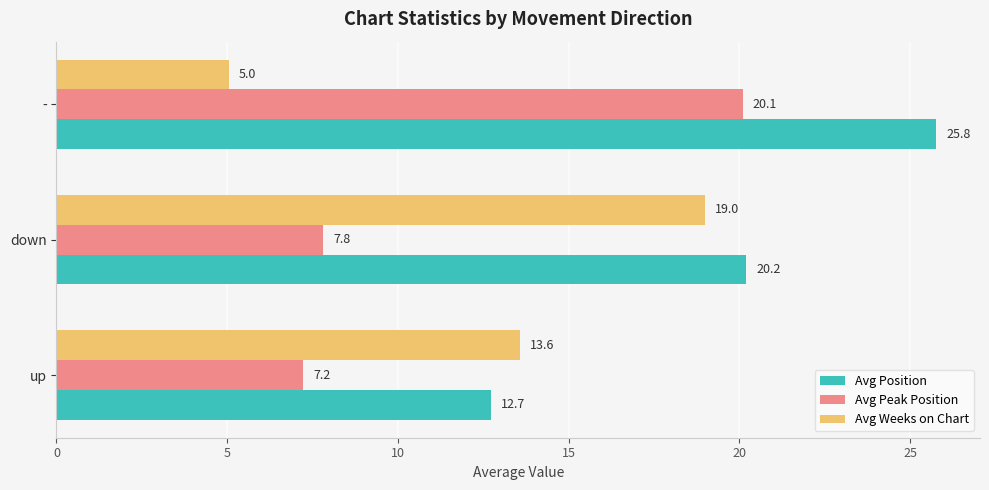

What is the sum of the Avg Position values at down and -?

46.0